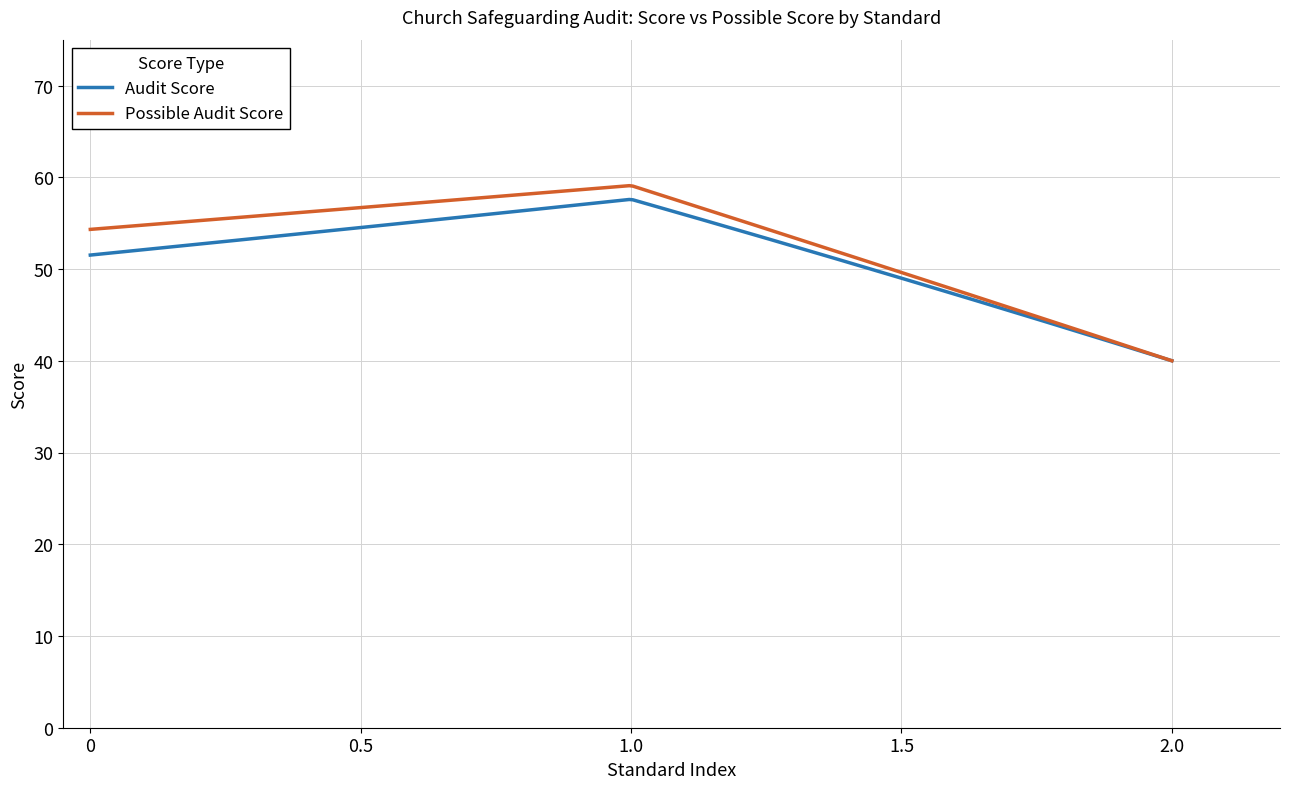

Which series has the widest spread of values?

Possible Audit Score